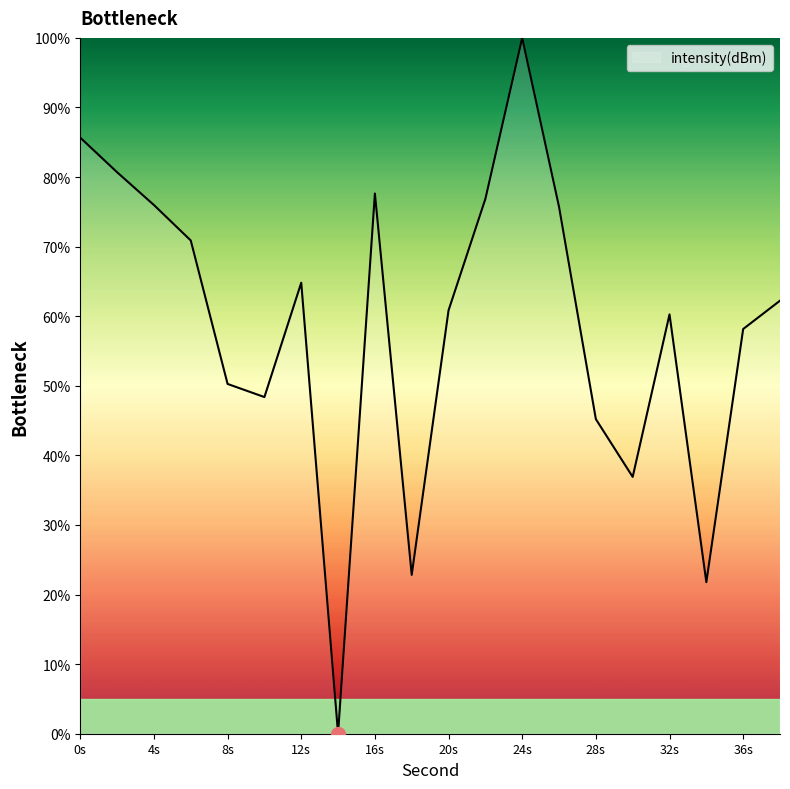

What is the greatest value displayed?

100.0